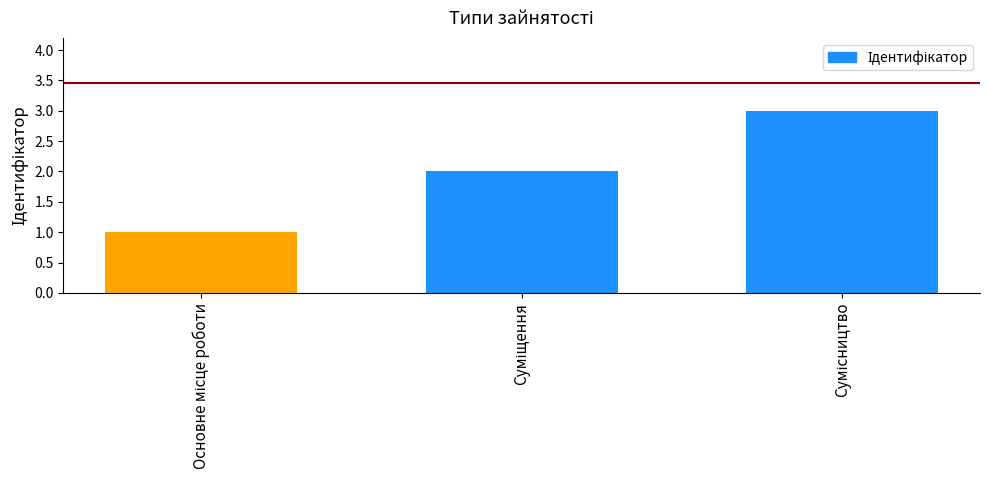

What is the maximum value shown in the chart?

3